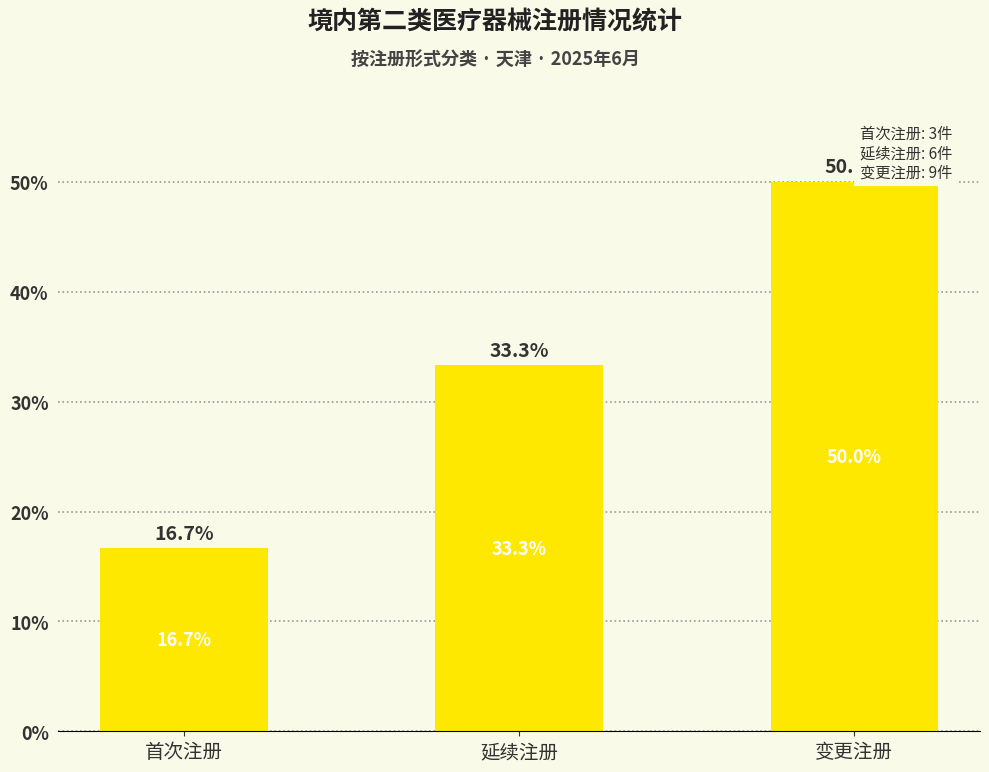

List the labels in order of value, smallest first.

首次注册, 延续注册, 变更注册